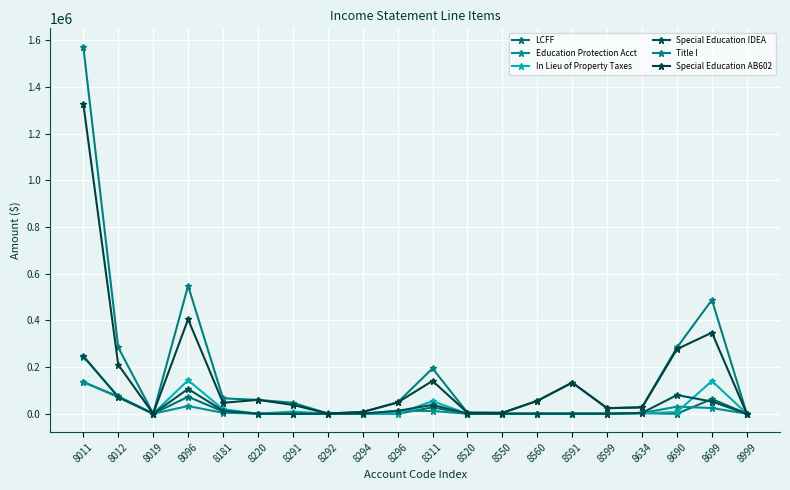

True or false: Education Protection Acct has more than 2 points higher than both neighbors.

True